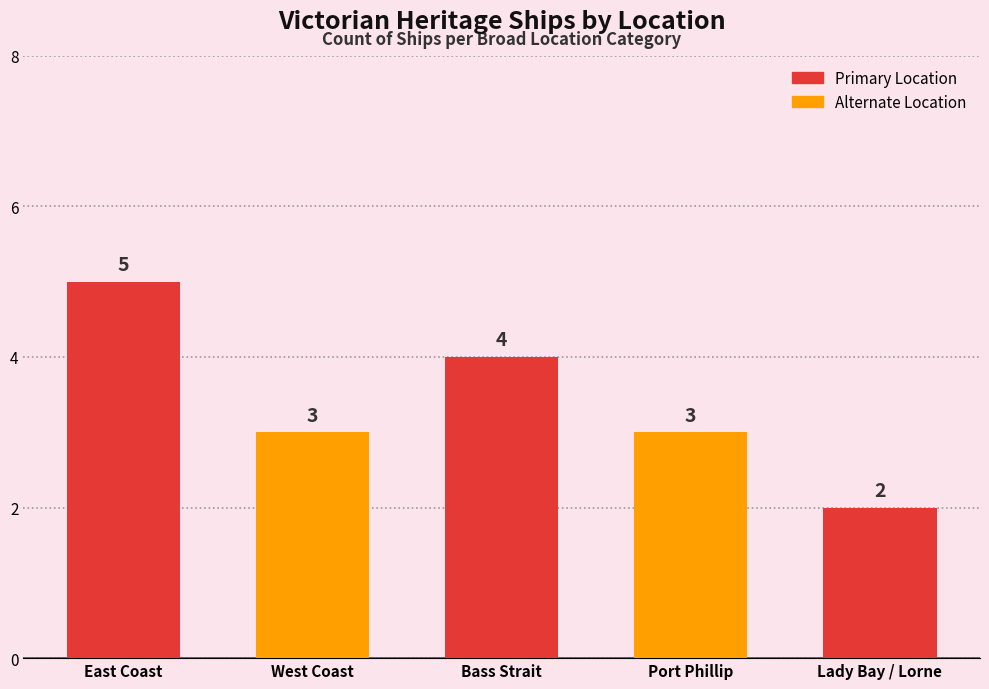

What is the difference between the second highest and minimum values?

2